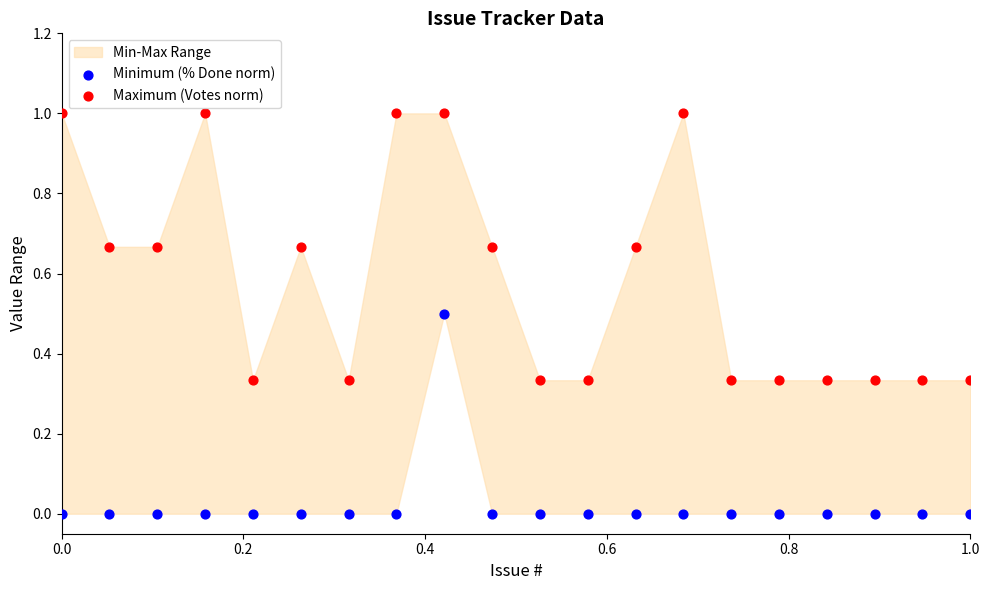

Which series reaches the minimum Y coordinate?

Minimum (% Done norm)